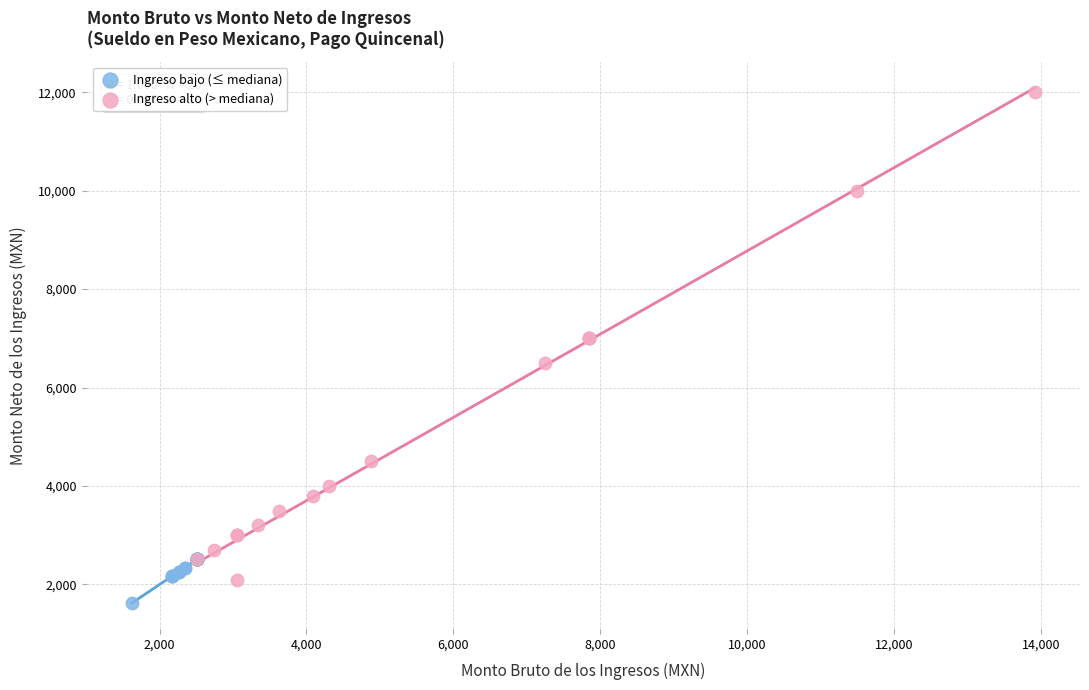

Which series contains the highest Y value?

Ingreso alto (> mediana)